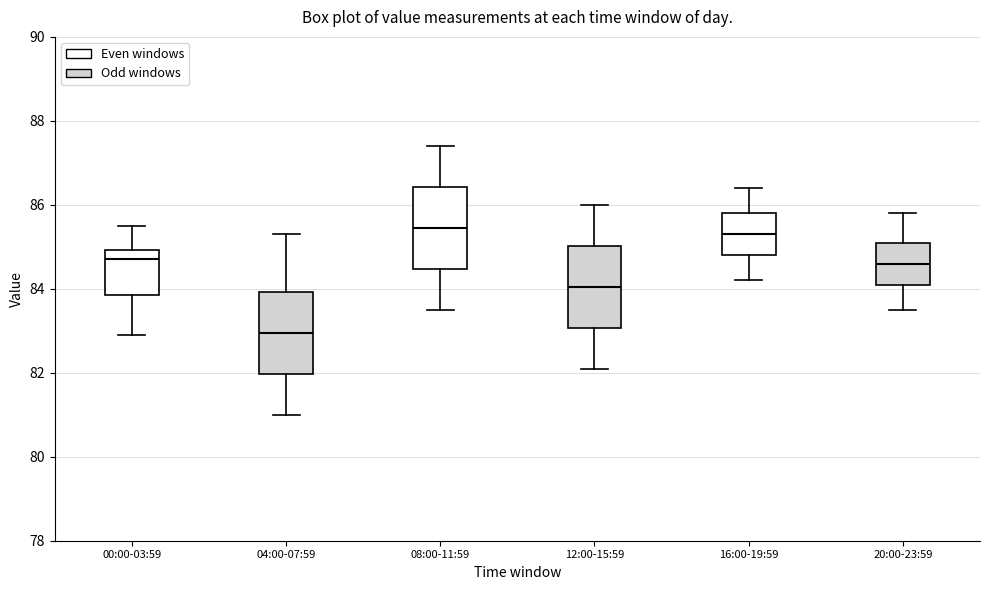

Reading left to right, transcribe this box plot: for each box, give where its median line is, the range the box spans, and where its two whiskers end, as read against the y-axis. The values are not printed on the chart, so give them approximately, as read against the axis.

00:00-03:59: median 84.8, box 83.8 to 85.0, whiskers 83.0 to 85.6
04:00-07:59: median 83.0, box 82.0 to 84.0, whiskers 81.0 to 85.4
08:00-11:59: median 85.4, box 84.4 to 86.4, whiskers 83.6 to 87.4
12:00-15:59: median 84.0, box 83.0 to 85.0, whiskers 82.2 to 86.0
16:00-19:59: median 85.4, box 84.8 to 85.8, whiskers 84.2 to 86.4
20:00-23:59: median 84.6, box 84.2 to 85.2, whiskers 83.6 to 85.8